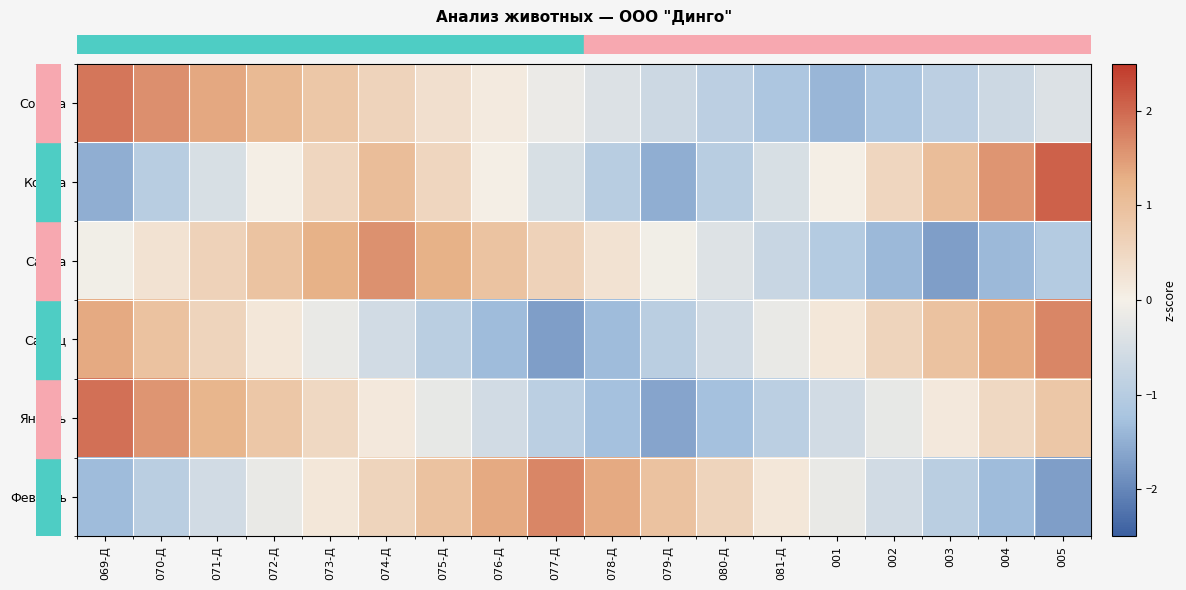

What is the greatest value displayed?

2.1